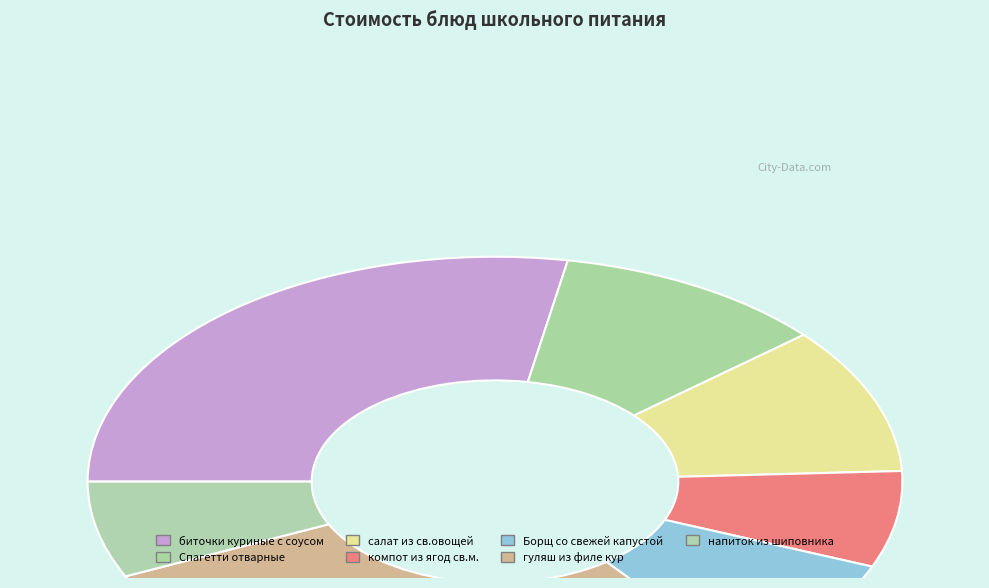

How many slices are in this pie chart?

7